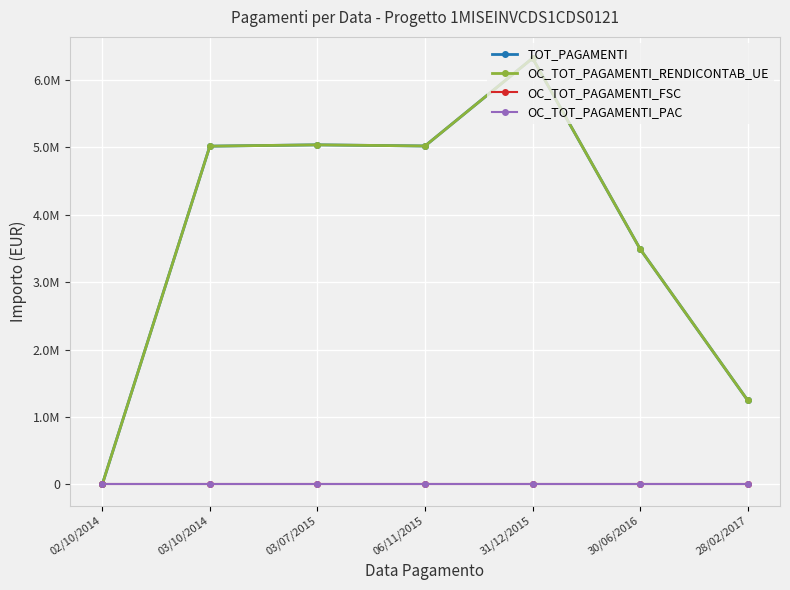

Is this an area chart (filled region under the line)?

No